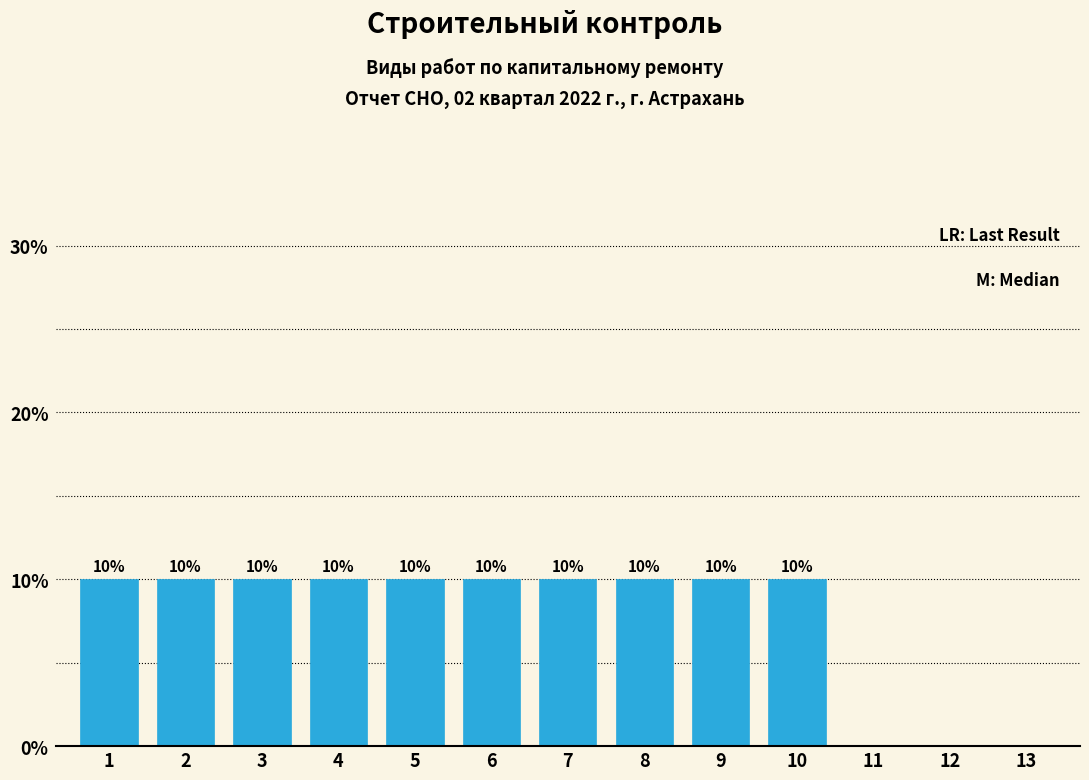

Reading right to left, transcribe all the data shown in this chart.

13=0	12=0	11=0	10=10	9=10	8=10	7=10	6=10	5=10	4=10	3=10	2=10	1=10